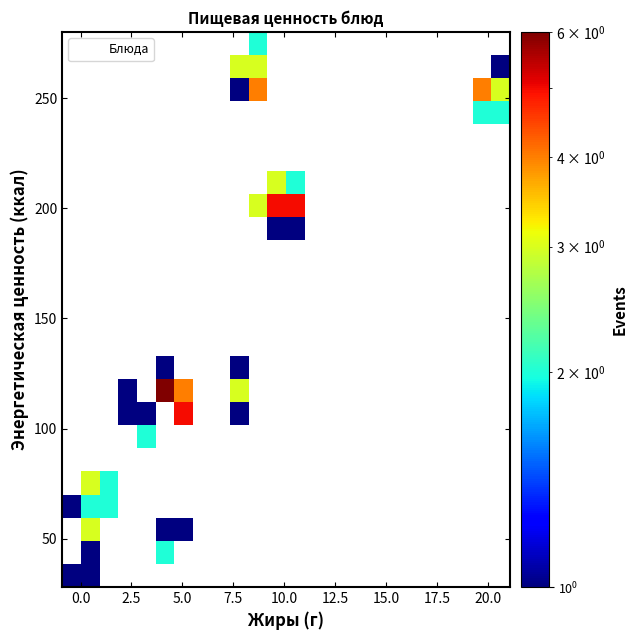

What Y value in the scatter plot is closest to 149?

120.0